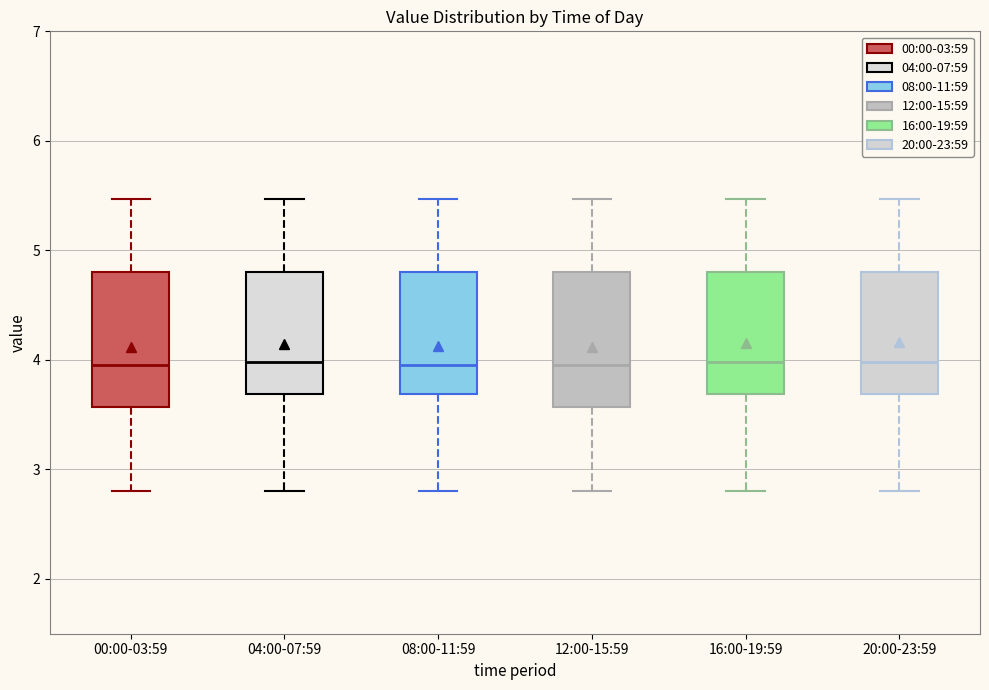

Reading left to right, read every box against the y-axis: the position of its median line, the range the box covers, and the ends of its whiskers. The values are not printed on the chart, so give them approximately, as read against the axis.

00:00-03:59: median 4.0, box 3.6 to 4.8, whiskers 2.8 to 5.5
04:00-07:59: median 4.0, box 3.7 to 4.8, whiskers 2.8 to 5.5
08:00-11:59: median 4.0, box 3.7 to 4.8, whiskers 2.8 to 5.5
12:00-15:59: median 4.0, box 3.6 to 4.8, whiskers 2.8 to 5.5
16:00-19:59: median 4.0, box 3.7 to 4.8, whiskers 2.8 to 5.5
20:00-23:59: median 4.0, box 3.7 to 4.8, whiskers 2.8 to 5.5